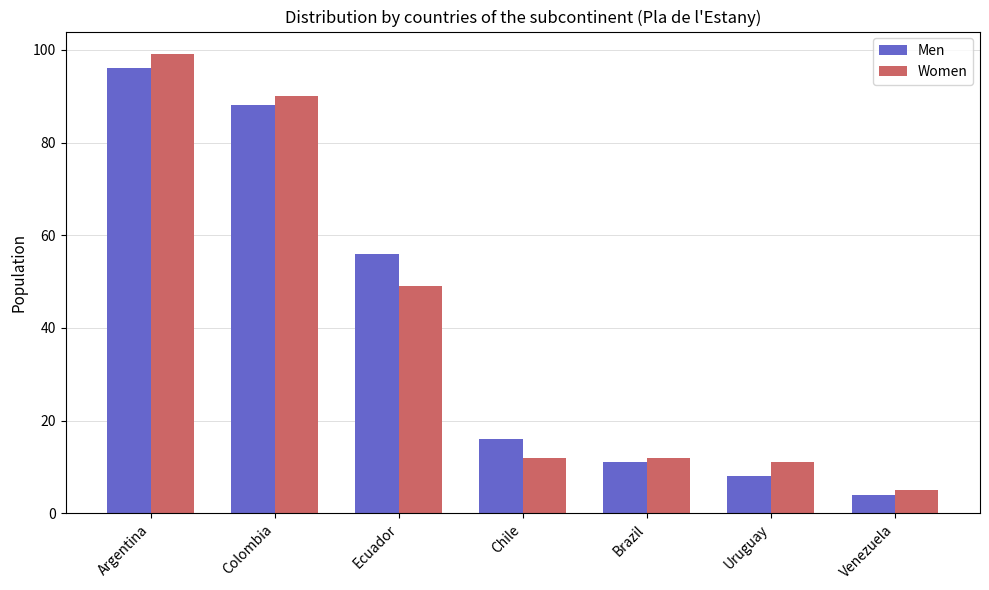

Which series has the largest range (max minus min)?

Women